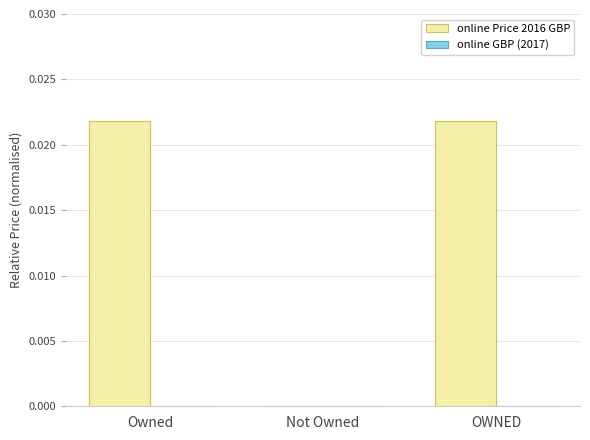

Count the number of categories in the chart.

3